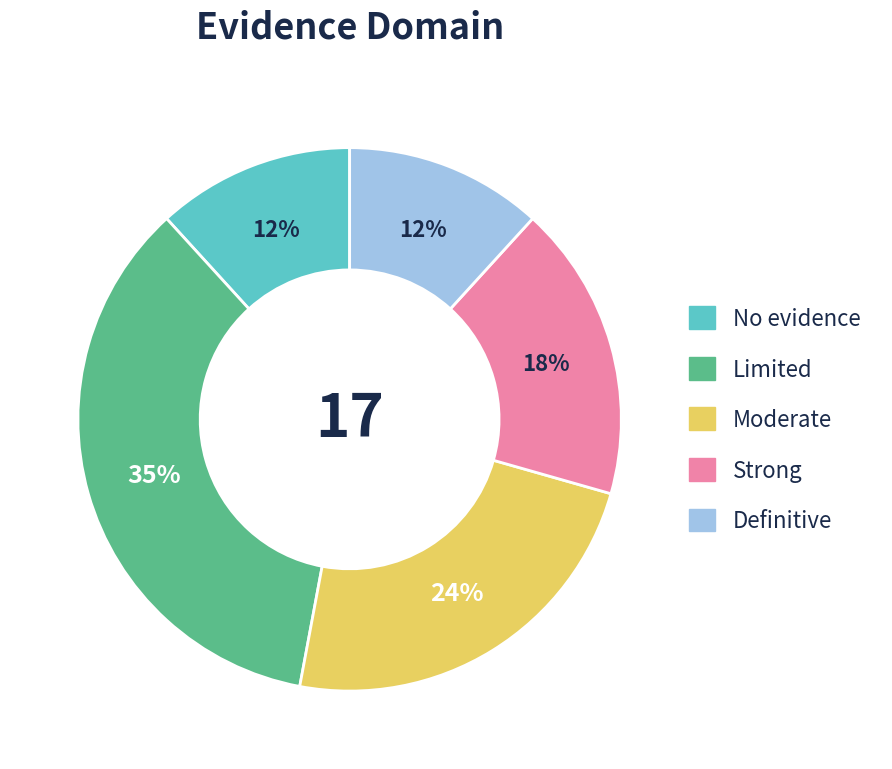

Which has a higher value, Moderate or Definitive?

Moderate